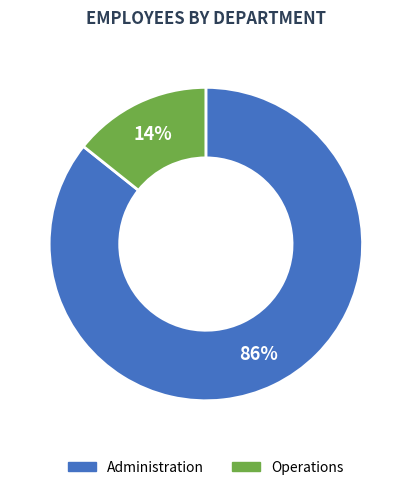

Between Administration and Operations, which is larger?

Administration